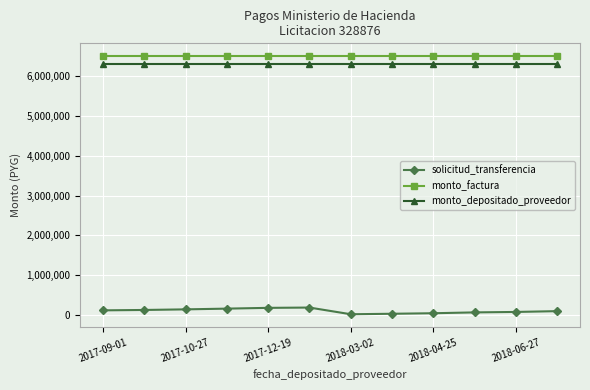

List the series in order of their peak value, highest first.

monto_factura, monto_depositado_proveedor, solicitud_transferencia